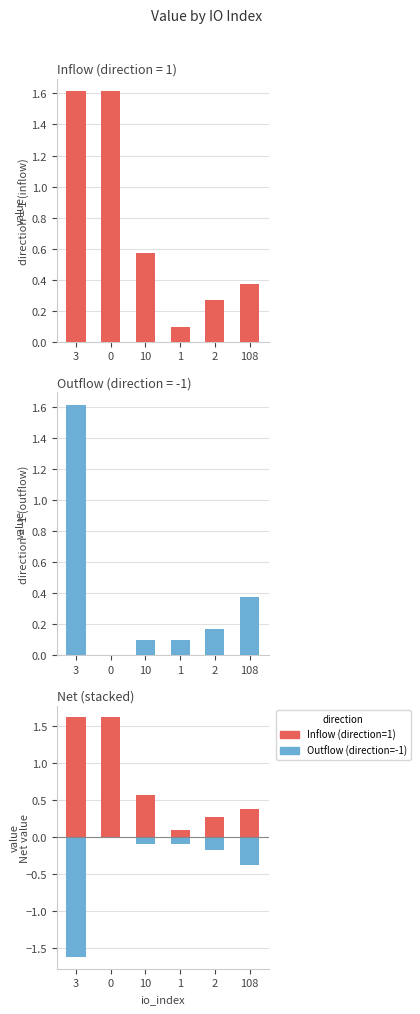

Count the number of data series in this chart.

2